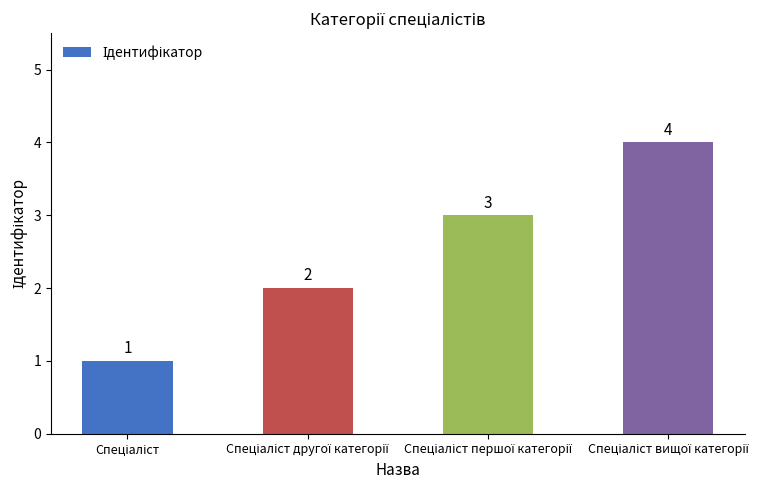

How many series are shown in this chart?

1